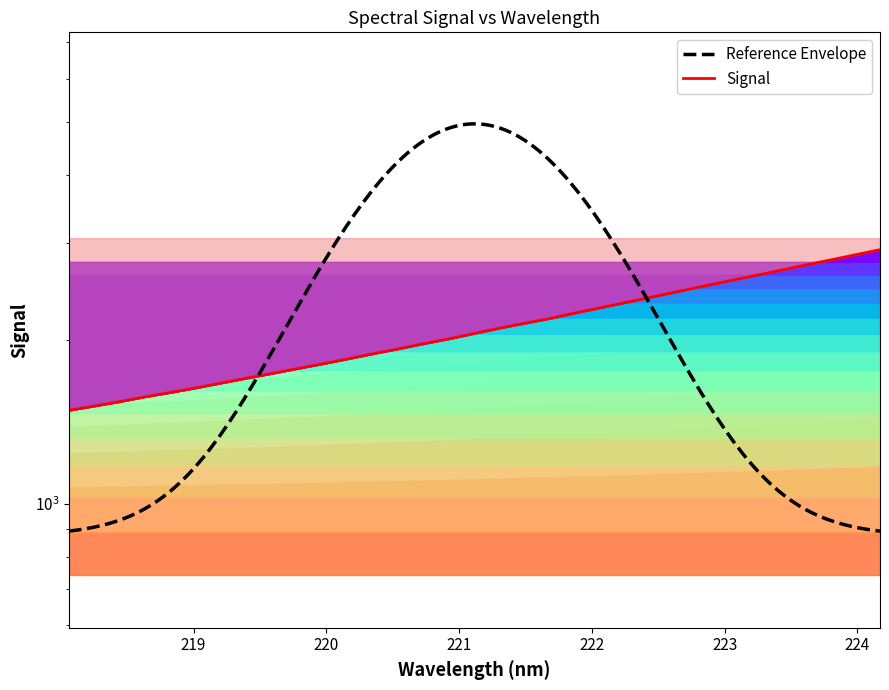

What position from the right is 218.6332?

30